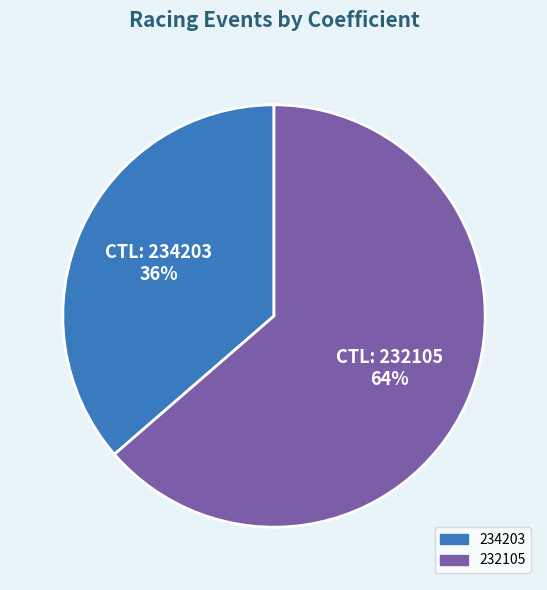

Is 232105 the majority of the pie?

Yes